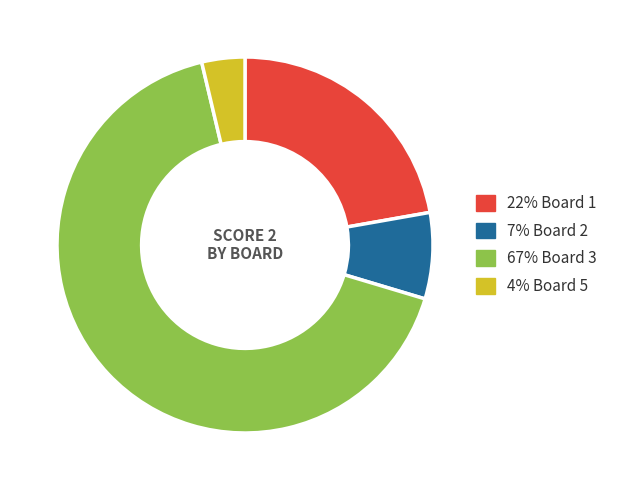

Does any single category account for the majority?

Yes